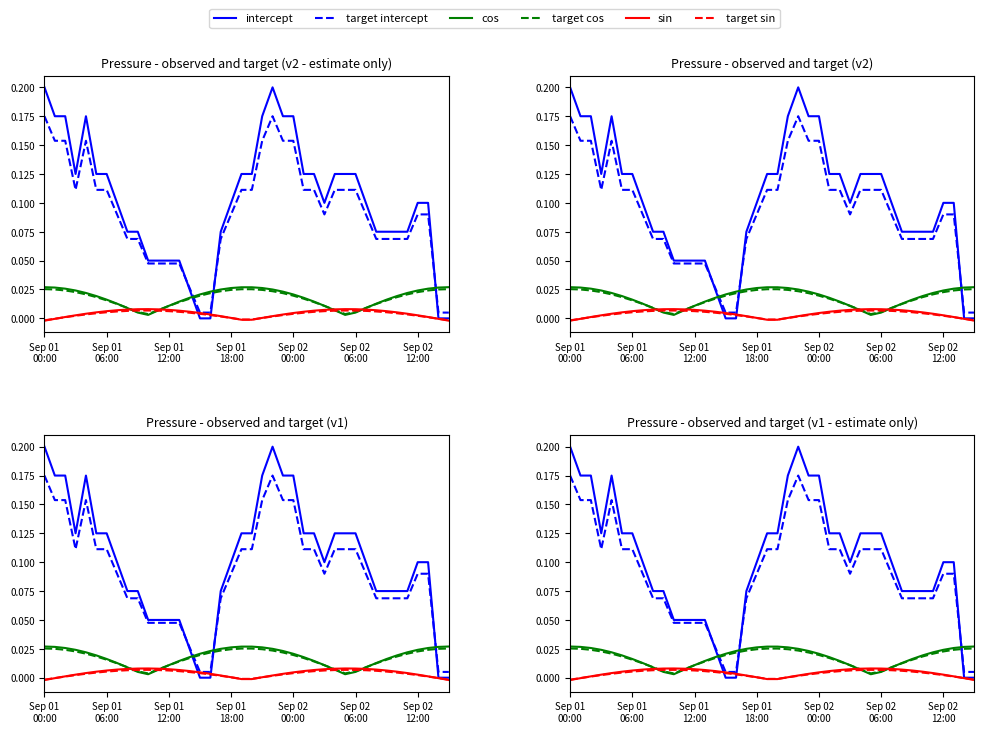

At which category does cos reach its first local valley?

10